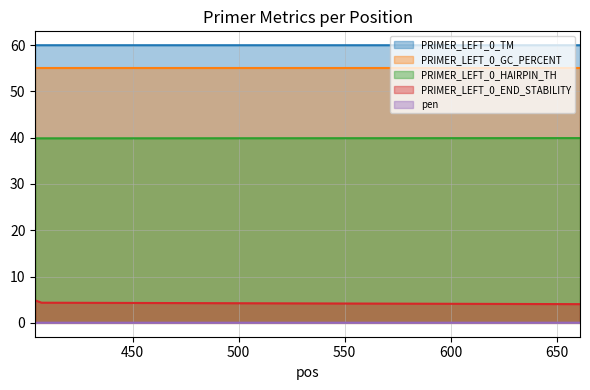

True or false: pen has a value of 15.2 at 407.

False